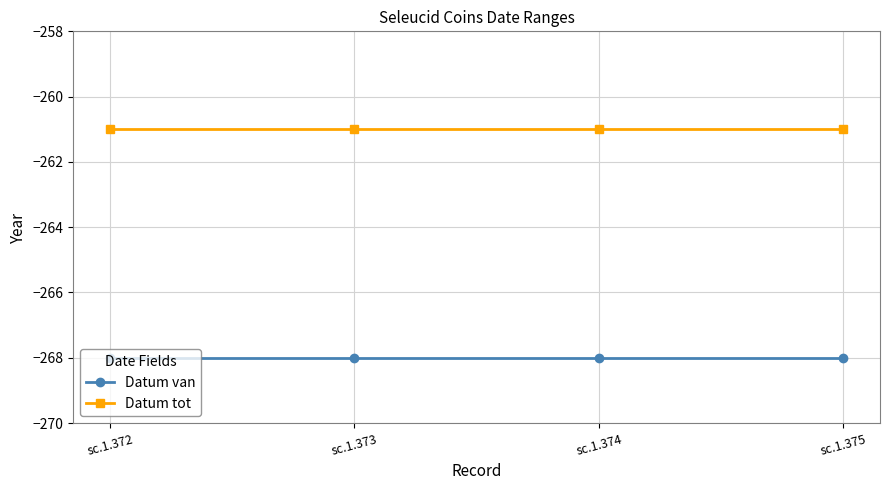

Reading left to right, list all the values displayed in this chart.

Datum van: sc.1.372=-268	sc.1.373=-268	sc.1.374=-268	sc.1.375=-268
Datum tot: sc.1.372=-261	sc.1.373=-261	sc.1.374=-261	sc.1.375=-261